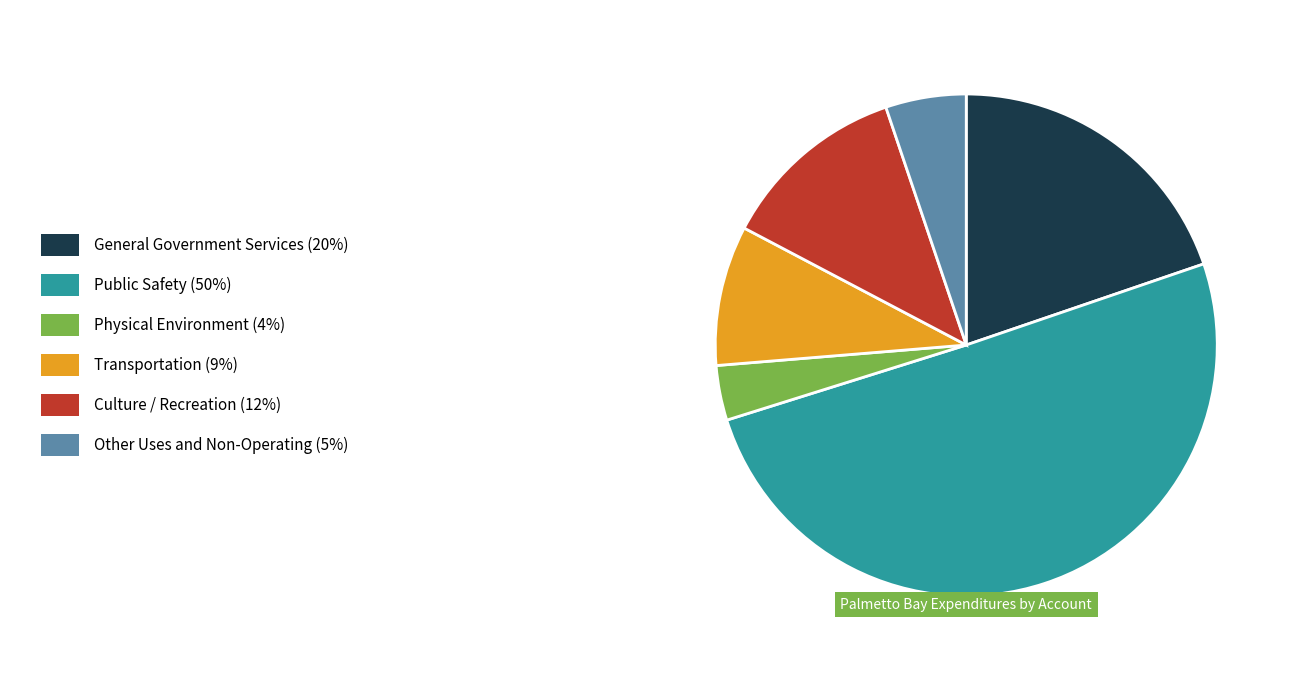

Which category has the smallest portion of the pie?

Physical Environment